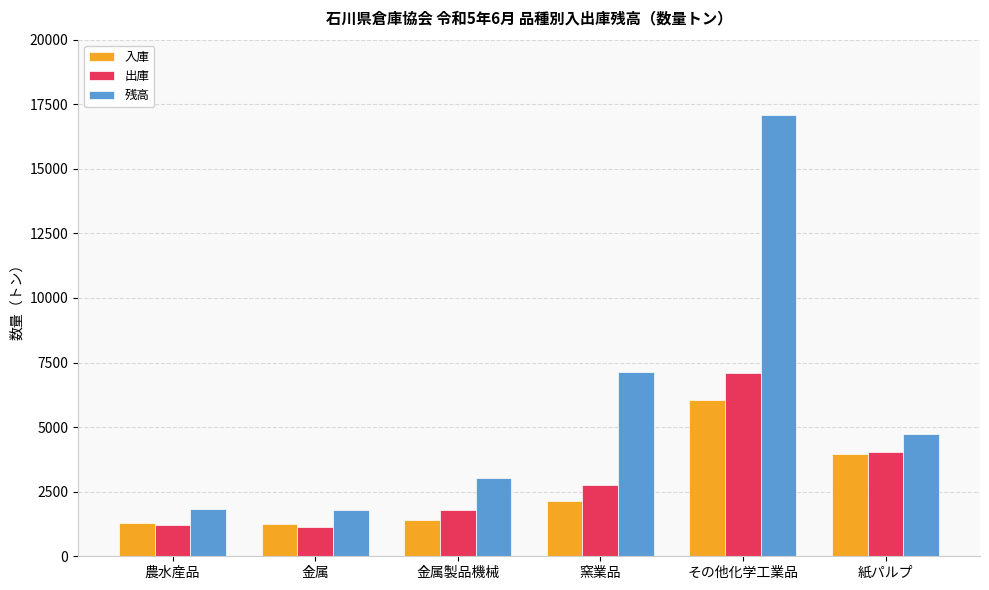

Which series has the widest spread of values?

残高